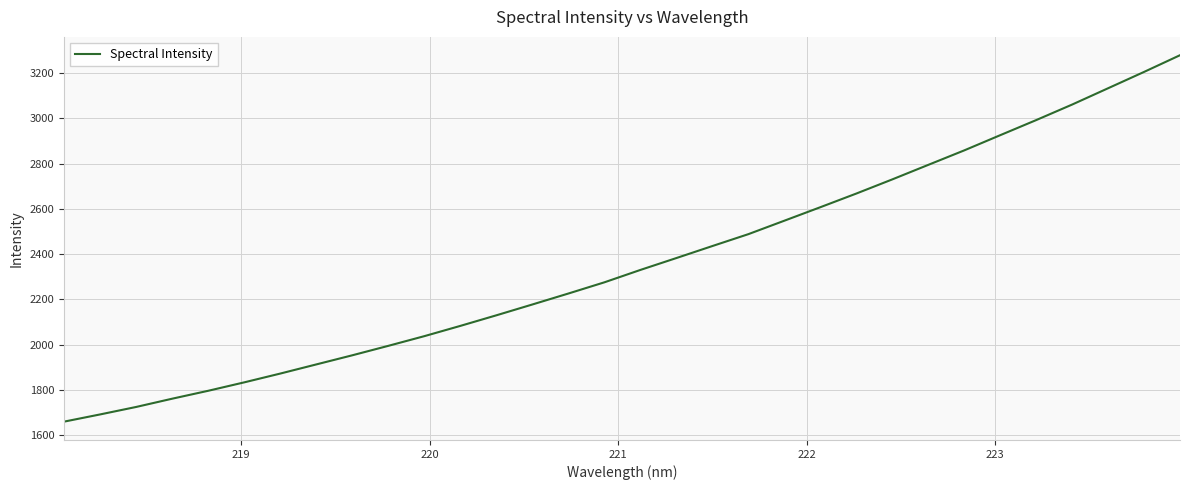

What is the minimum value shown in the chart?

1660.3